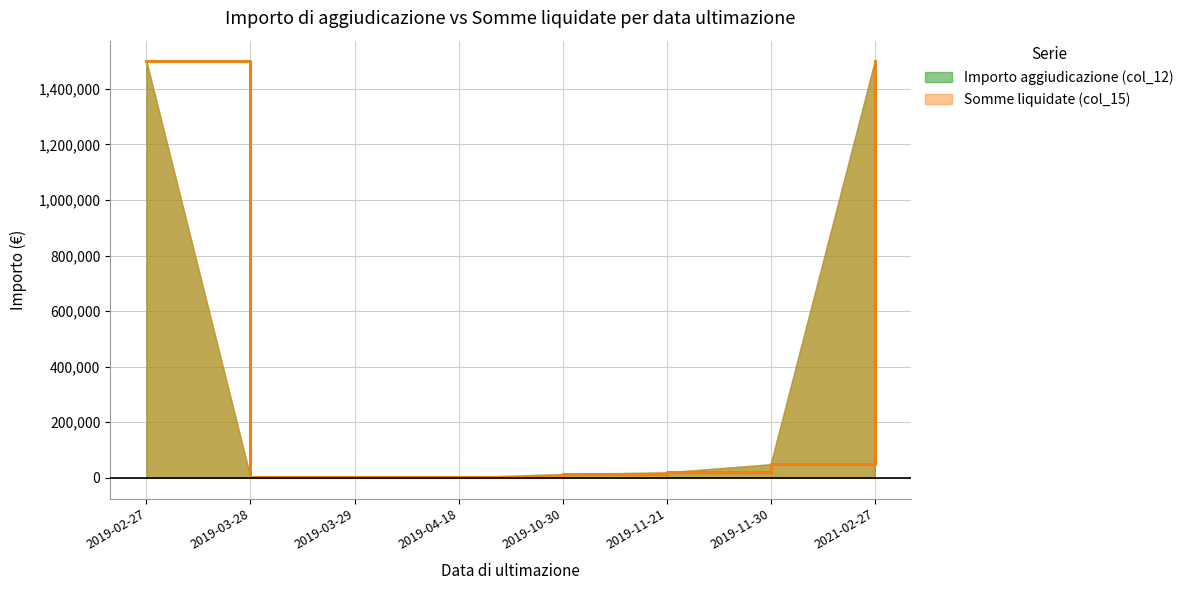

How many lines are shown in the chart?

2